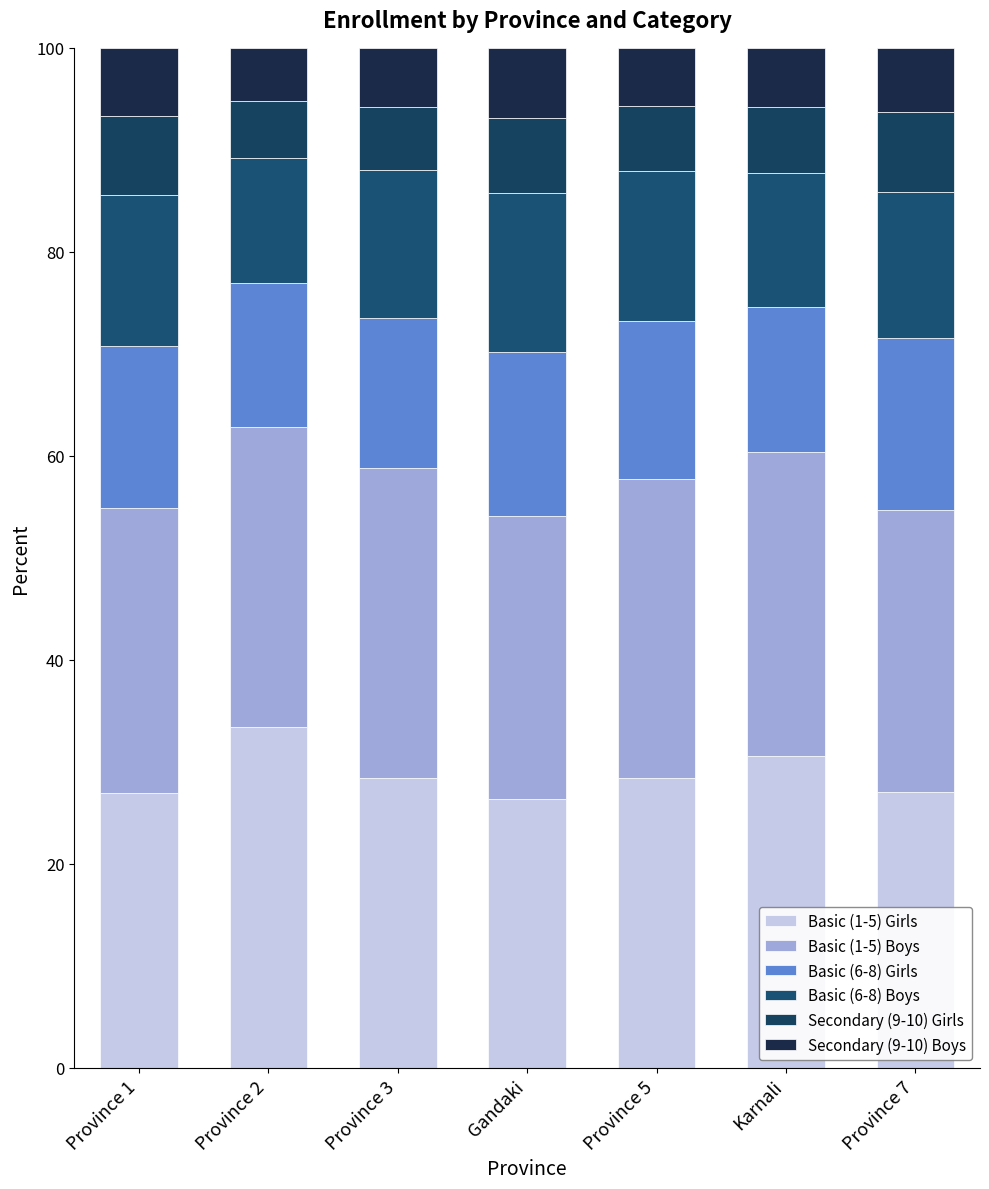

How many data points in Basic (1-5) Girls are above 28?

4